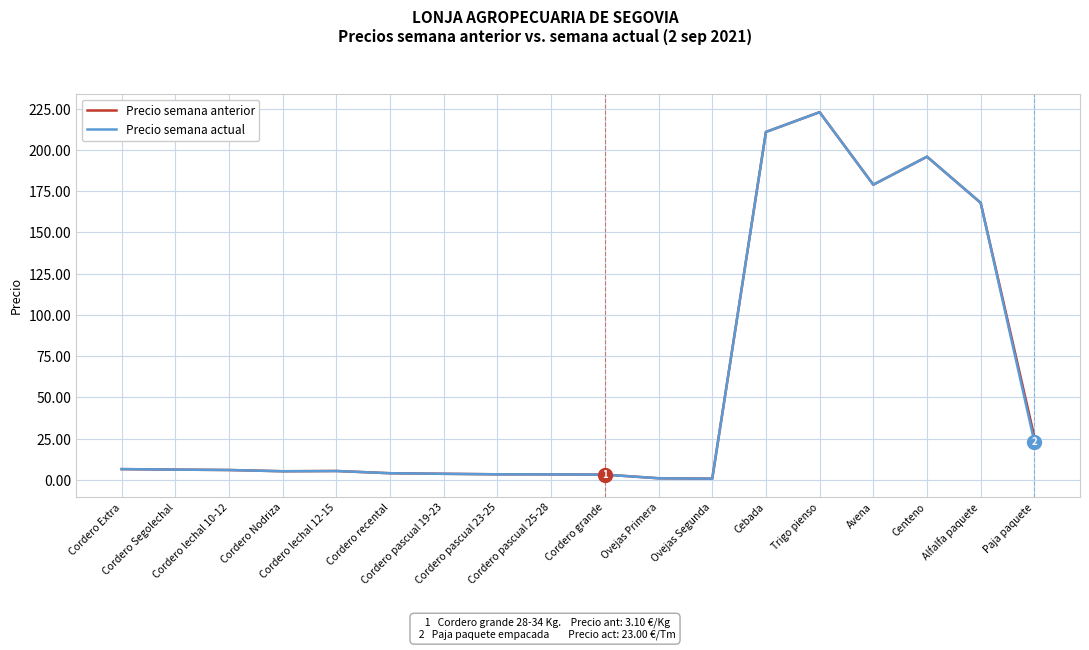

Does the chart have visible grid lines?

Yes